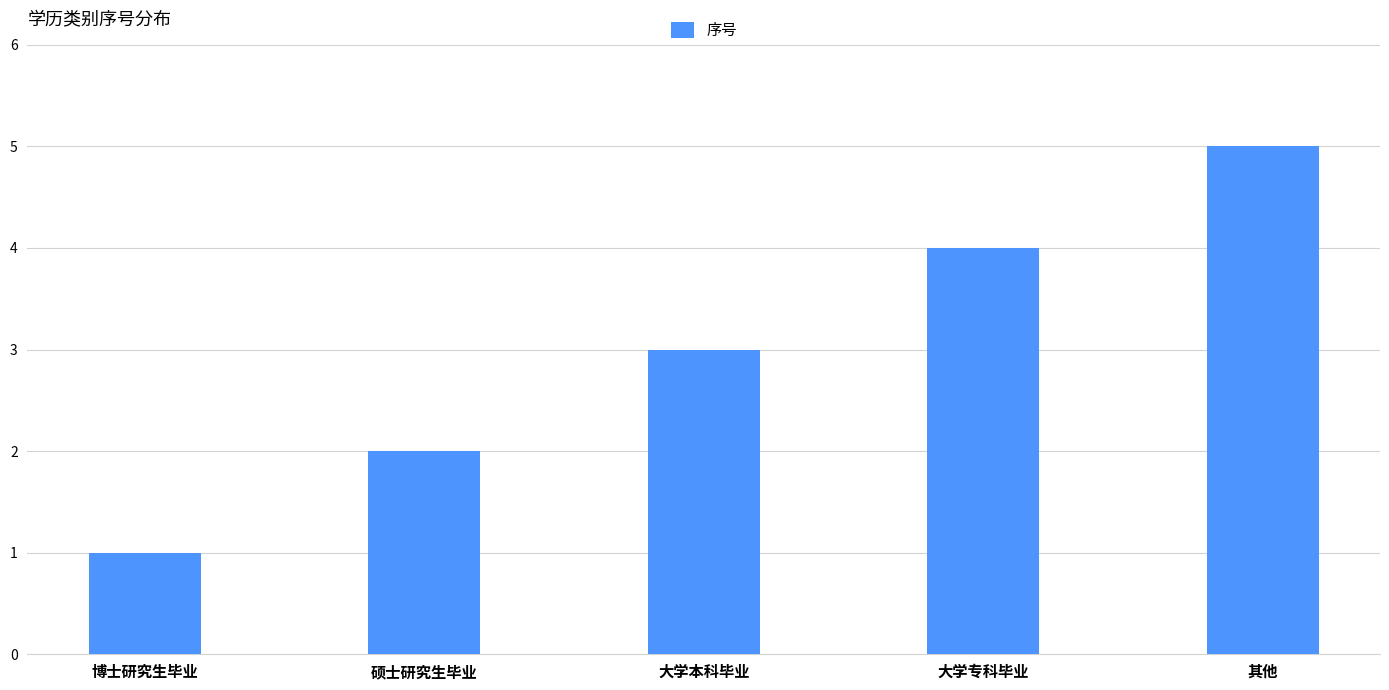

Count the number of categories in the chart.

5